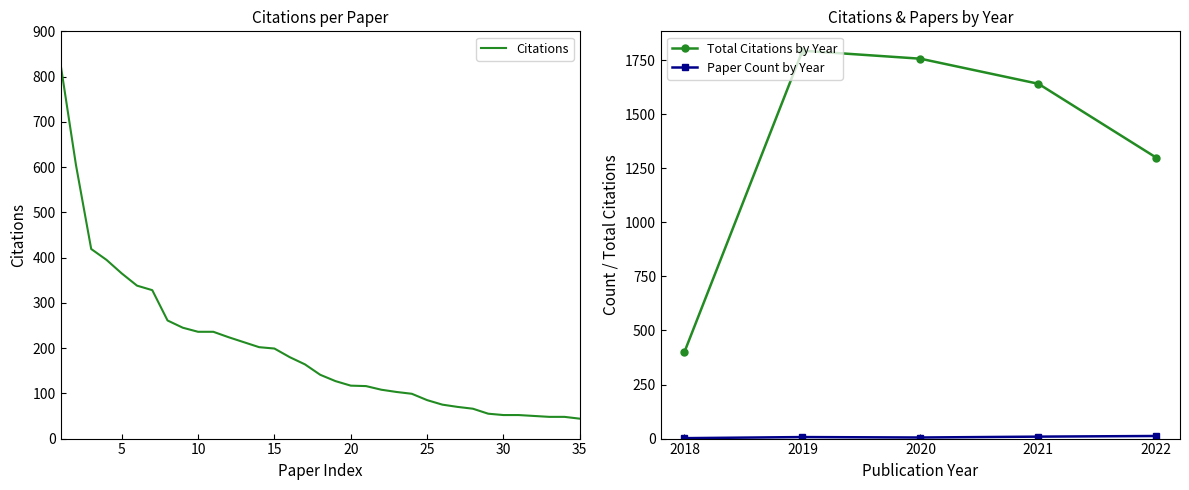

List the labels in order of value, smallest first.

35, 33, 34, 32, 30, 31, 29, 28, 27, 26, 25, 24, 23, 22, 21, 20, 19, 18, 17, 16, 15, 14, 13, 12, 10, 11, 9, 8, 7, 6, 5, 4, 3, 2, 1